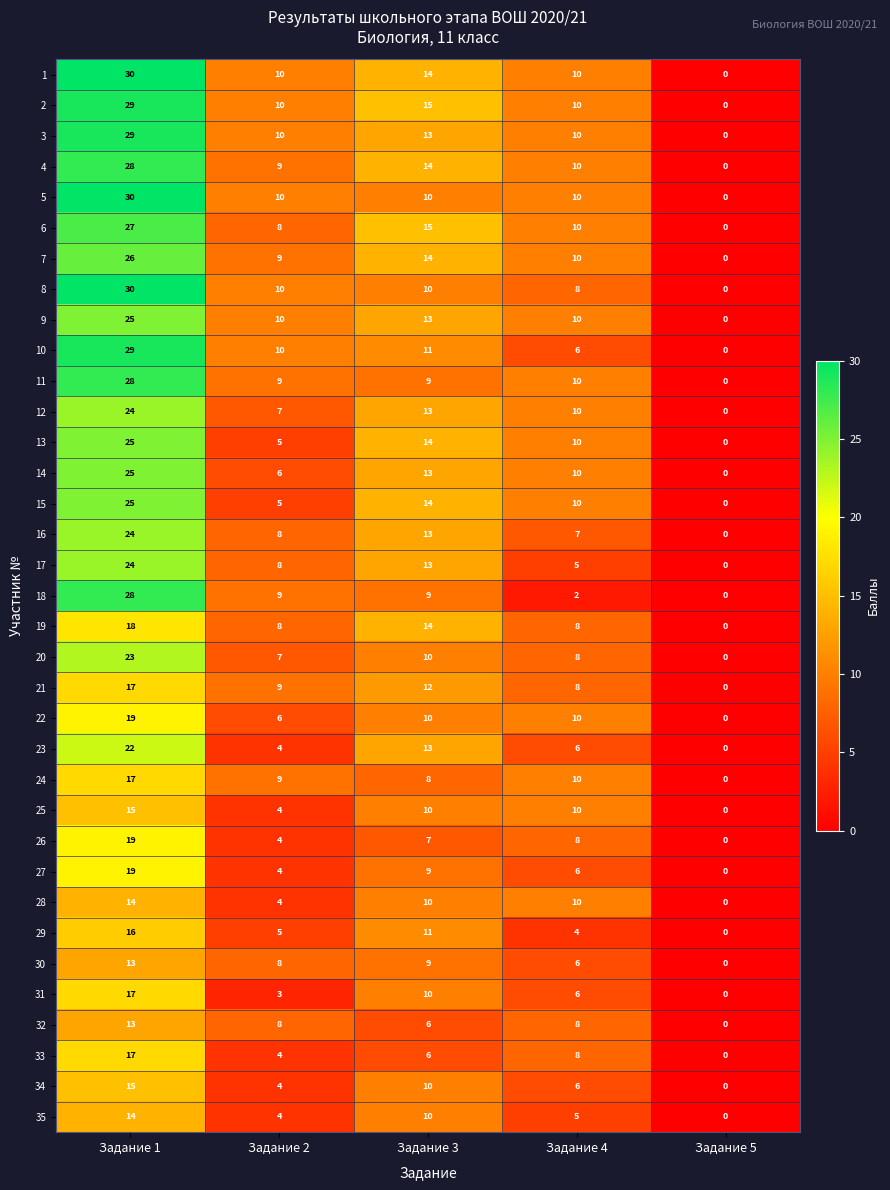

Which series changed the most between Задание 3 and Задание 4?

17